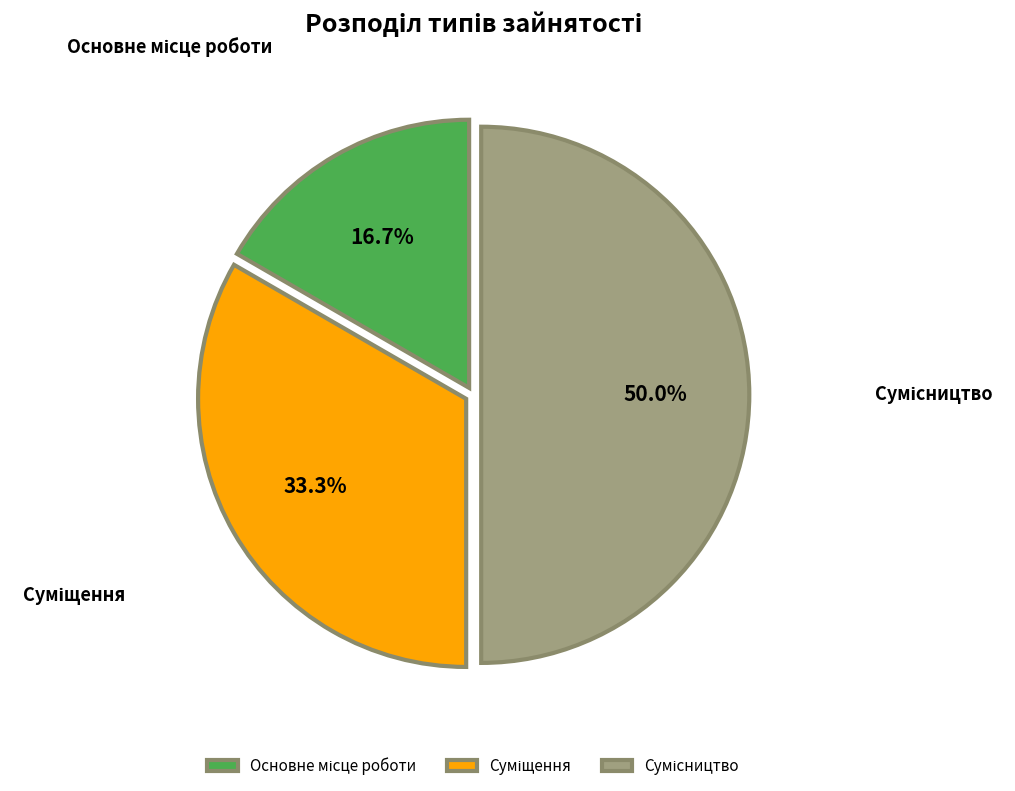

How many segments does this pie chart have?

3